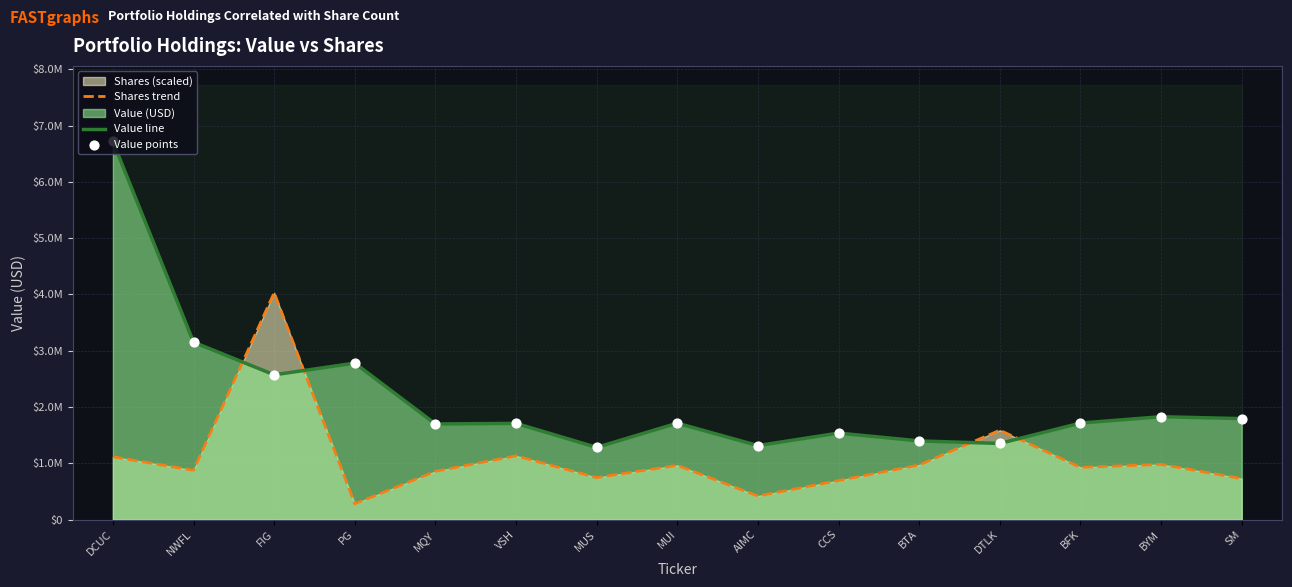

Is the value of Value line at BTA greater than the value of Value points at NWFL?

No